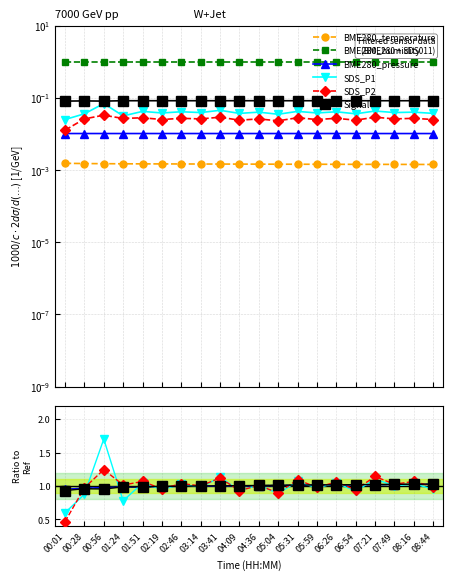

What is the approximate value of SDS_P2 at 01:24?

1.0